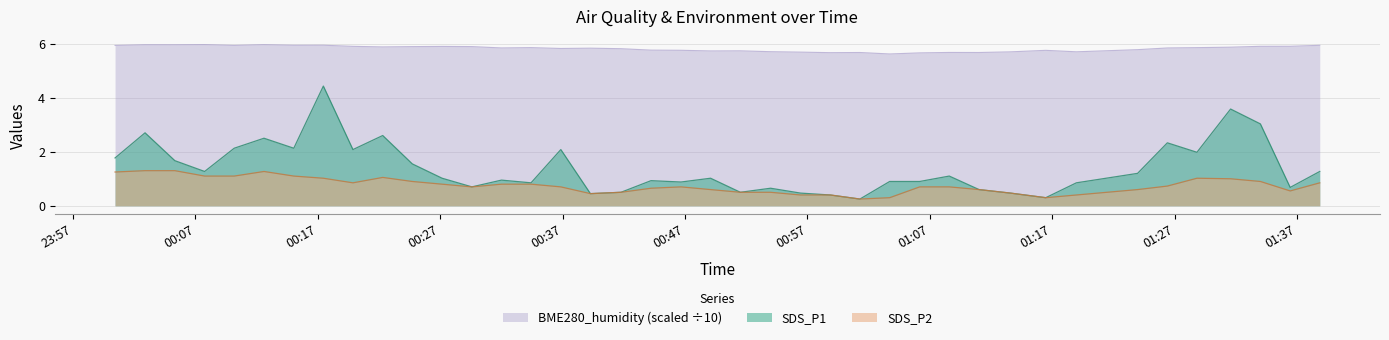

Reading left to right, what are all the values shown in this chart?

SDS_P1: 2022/07/13 00:00:26=1.8	2022/07/13 00:02:53=2.7	2022/07/13 00:05:19=1.7	2022/07/13 00:07:45=1.3	2022/07/13 00:10:10=2.1	2022/07/13 00:12:36=2.5	2022/07/13 00:15:02=2.1	2022/07/13 00:17:27=4.4	2022/07/13 00:19:52=2.1	2022/07/13 00:22:18=2.6	2022/07/13 00:24:43=1.6	2022/07/13 00:27:09=1.0	2022/07/13 00:29:35=0.7	2022/07/13 00:32:00=0.9	2022/07/13 00:34:25=0.8	2022/07/13 00:36:51=2.1	2022/07/13 00:39:16=0.5	2022/07/13 00:41:46=0.5	2022/07/13 00:44:13=0.9	2022/07/13 00:46:40=0.9	2022/07/13 00:49:05=1.0	2022/07/13 00:51:31=0.5	2022/07/13 00:53:59=0.7	2022/07/13 00:56:26=0.5	2022/07/13 00:58:52=0.4	2022/07/13 01:01:17=0.2	2022/07/13 01:03:43=0.9	2022/07/13 01:06:10=0.9	2022/07/13 01:08:35=1.1	2022/07/13 01:11:01=0.6	2022/07/13 01:13:35=0.5	2022/07/13 01:16:28=0.3	2022/07/13 01:18:58=0.8	2022/07/13 01:23:58=1.2	2022/07/13 01:26:24=2.3	2022/07/13 01:28:49=2.0	2022/07/13 01:31:34=3.6	2022/07/13 01:34:00=3.0	2022/07/13 01:36:26=0.7	2022/07/13 01:38:51=1.3
SDS_P2: 2022/07/13 00:00:26=1.2	2022/07/13 00:02:53=1.3	2022/07/13 00:05:19=1.3	2022/07/13 00:07:45=1.1	2022/07/13 00:10:10=1.1	2022/07/13 00:12:36=1.3	2022/07/13 00:15:02=1.1	2022/07/13 00:17:27=1.0	2022/07/13 00:19:52=0.8	2022/07/13 00:22:18=1.1	2022/07/13 00:24:43=0.9	2022/07/13 00:27:09=0.8	2022/07/13 00:29:35=0.7	2022/07/13 00:32:00=0.8	2022/07/13 00:34:25=0.8	2022/07/13 00:36:51=0.7	2022/07/13 00:39:16=0.5	2022/07/13 00:41:46=0.5	2022/07/13 00:44:13=0.7	2022/07/13 00:46:40=0.7	2022/07/13 00:49:05=0.6	2022/07/13 00:51:31=0.5	2022/07/13 00:53:59=0.5	2022/07/13 00:56:26=0.4	2022/07/13 00:58:52=0.4	2022/07/13 01:01:17=0.2	2022/07/13 01:03:43=0.3	2022/07/13 01:06:10=0.7	2022/07/13 01:08:35=0.7	2022/07/13 01:11:01=0.6	2022/07/13 01:13:35=0.5	2022/07/13 01:16:28=0.3	2022/07/13 01:18:58=0.4	2022/07/13 01:23:58=0.6	2022/07/13 01:26:24=0.7	2022/07/13 01:28:49=1.0	2022/07/13 01:31:34=1.0	2022/07/13 01:34:00=0.9	2022/07/13 01:36:26=0.6	2022/07/13 01:38:51=0.8
BME280_humidity: 2022/07/13 00:00:26=5.9	2022/07/13 00:02:53=6.0	2022/07/13 00:05:19=6.0	2022/07/13 00:07:45=6.0	2022/07/13 00:10:10=5.9	2022/07/13 00:12:36=6.0	2022/07/13 00:15:02=5.9	2022/07/13 00:17:27=5.9	2022/07/13 00:19:52=5.9	2022/07/13 00:22:18=5.9	2022/07/13 00:24:43=5.9	2022/07/13 00:27:09=5.9	2022/07/13 00:29:35=5.9	2022/07/13 00:32:00=5.8	2022/07/13 00:34:25=5.9	2022/07/13 00:36:51=5.8	2022/07/13 00:39:16=5.8	2022/07/13 00:41:46=5.8	2022/07/13 00:44:13=5.8	2022/07/13 00:46:40=5.8	2022/07/13 00:49:05=5.7	2022/07/13 00:51:31=5.7	2022/07/13 00:53:59=5.7	2022/07/13 00:56:26=5.7	2022/07/13 00:58:52=5.7	2022/07/13 01:01:17=5.7	2022/07/13 01:03:43=5.6	2022/07/13 01:06:10=5.7	2022/07/13 01:08:35=5.7	2022/07/13 01:11:01=5.7	2022/07/13 01:13:35=5.7	2022/07/13 01:16:28=5.8	2022/07/13 01:18:58=5.7	2022/07/13 01:23:58=5.8	2022/07/13 01:26:24=5.8	2022/07/13 01:28:49=5.9	2022/07/13 01:31:34=5.9	2022/07/13 01:34:00=5.9	2022/07/13 01:36:26=5.9	2022/07/13 01:38:51=5.9